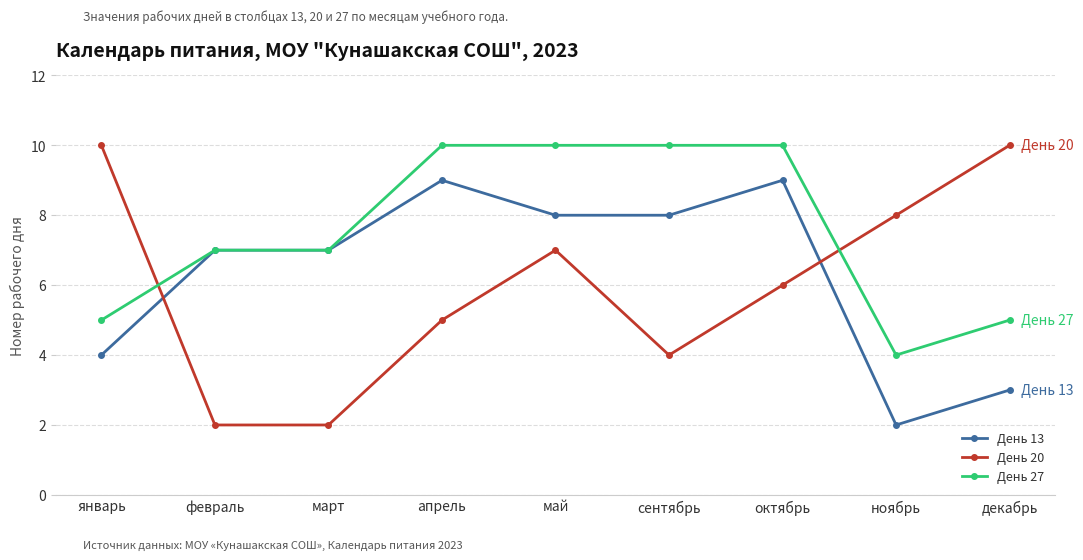

Which series has the widest spread of values?

День 20